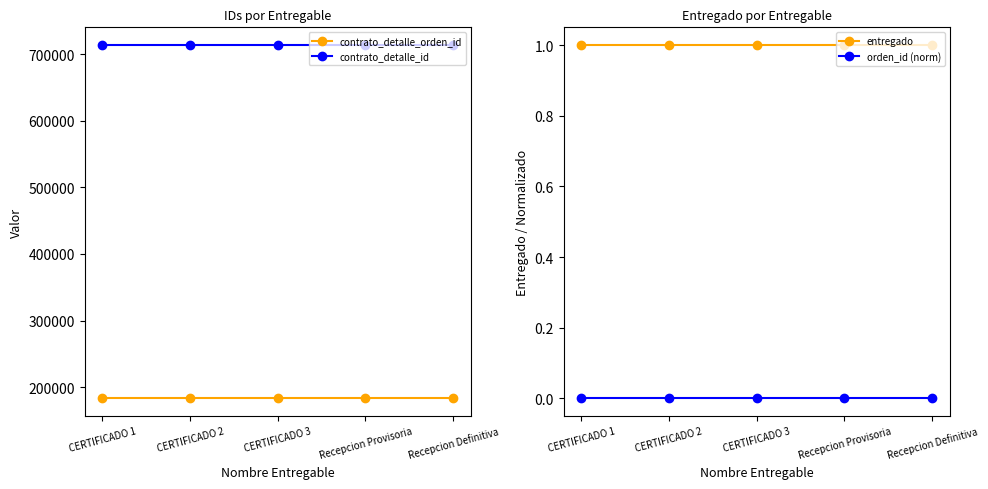

True or false: orden_id (norm) has more than 1 points higher than both neighbors.

False